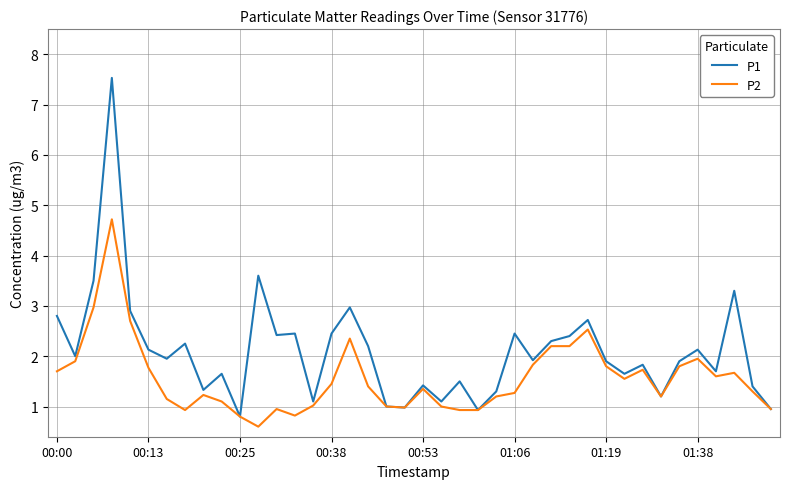

List the series in order of their peak value, highest first.

P1, P2